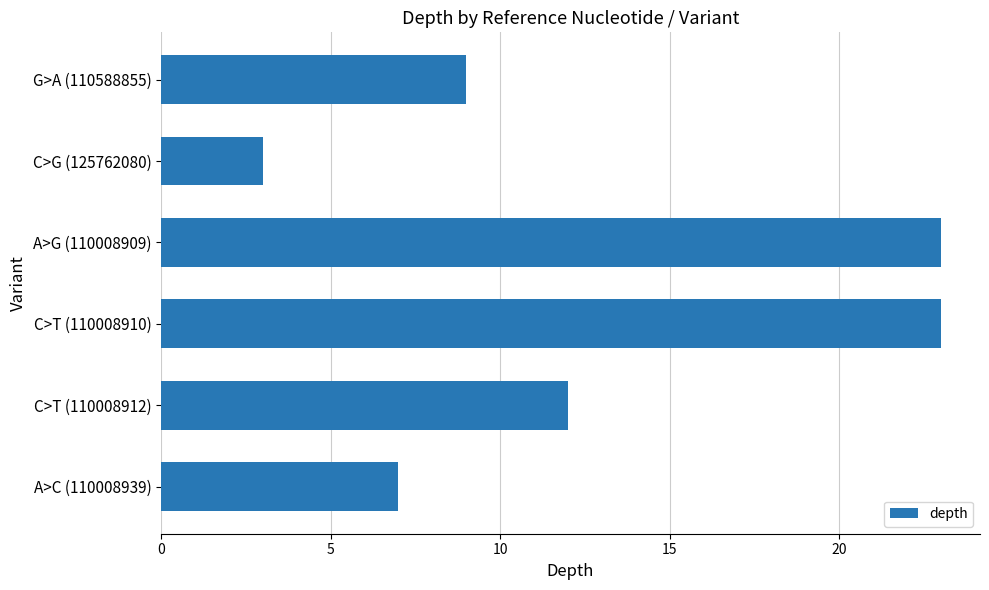

How many bars are there in total?

6